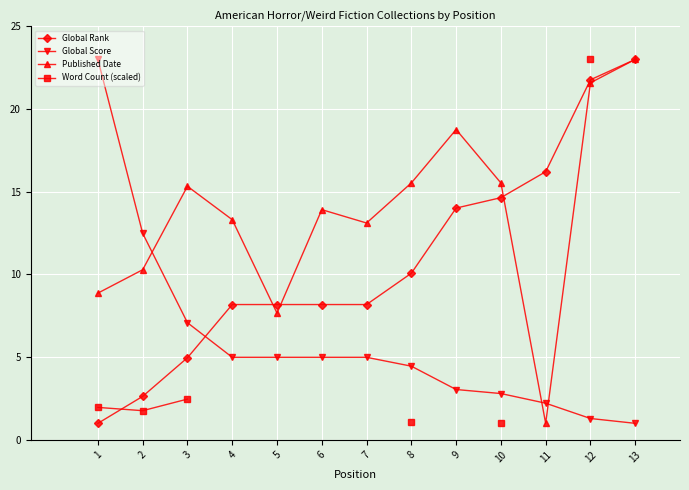

How many distinct data groups are displayed?

4